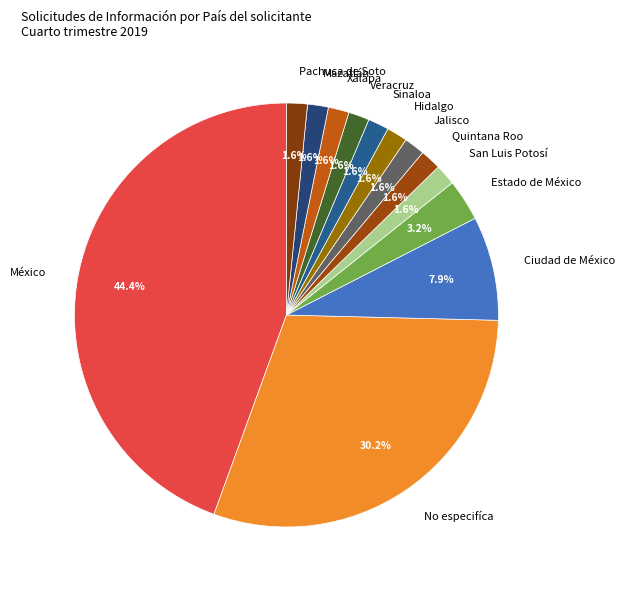

What is the largest slice in the pie chart?

México